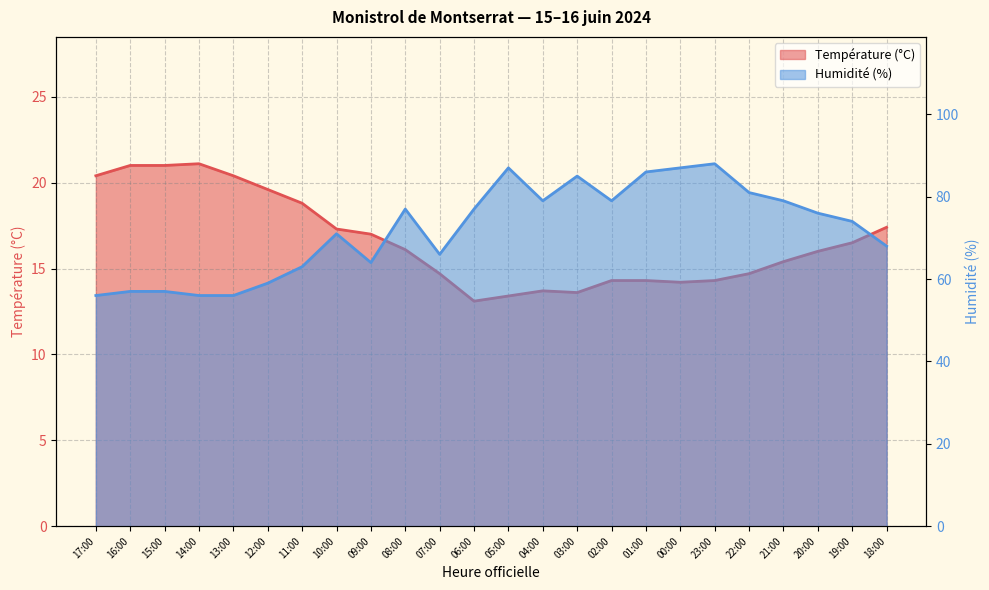

How many data points in Température (ºC) are less than 16?

11